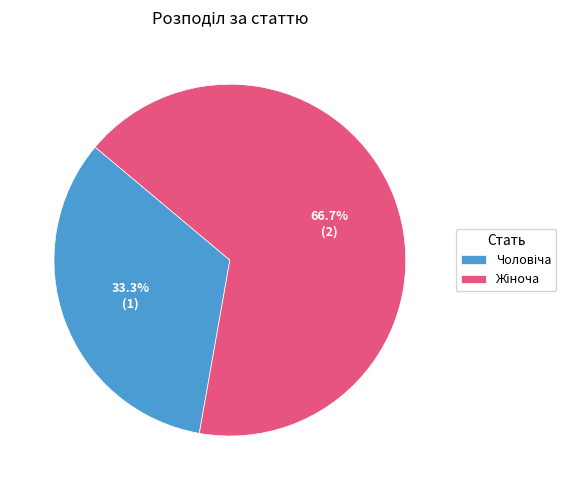

Is there any slice that represents more than half of the pie?

Yes